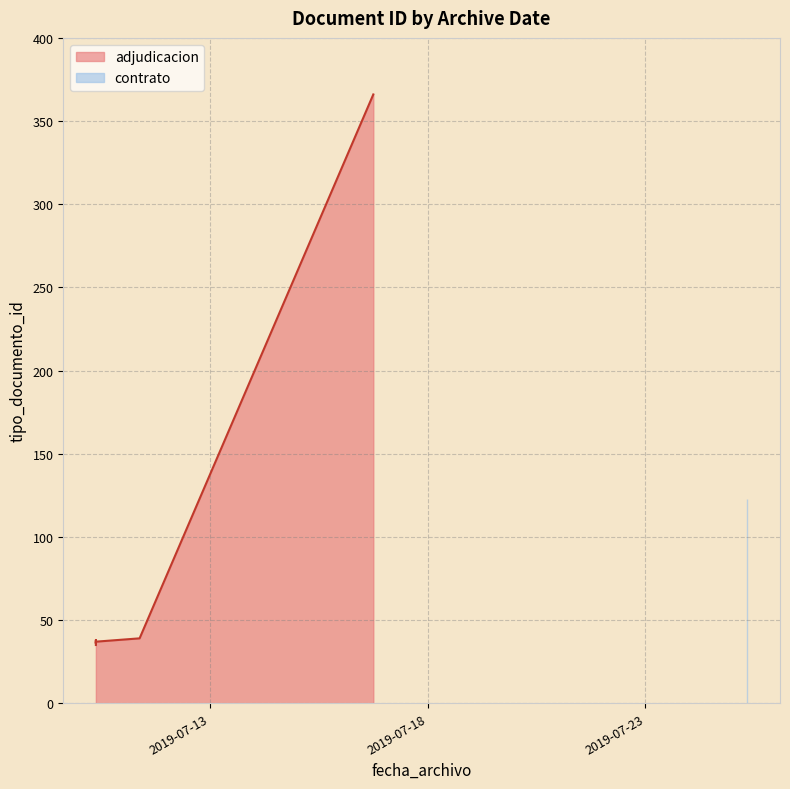

How many distinct data groups are displayed?

1